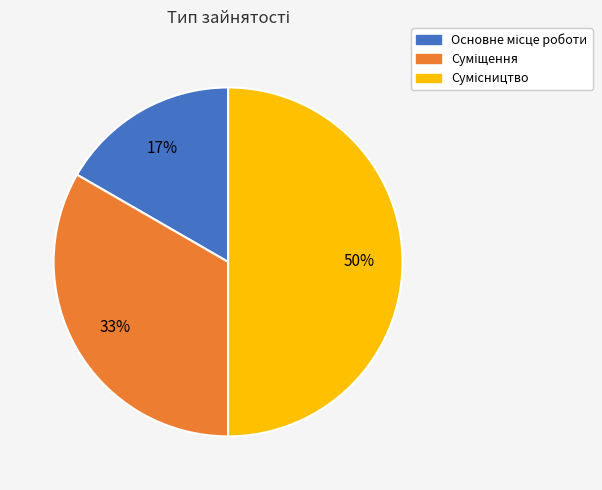

To the nearest percent, what is the difference between the largest and smallest slice percentages?

33%